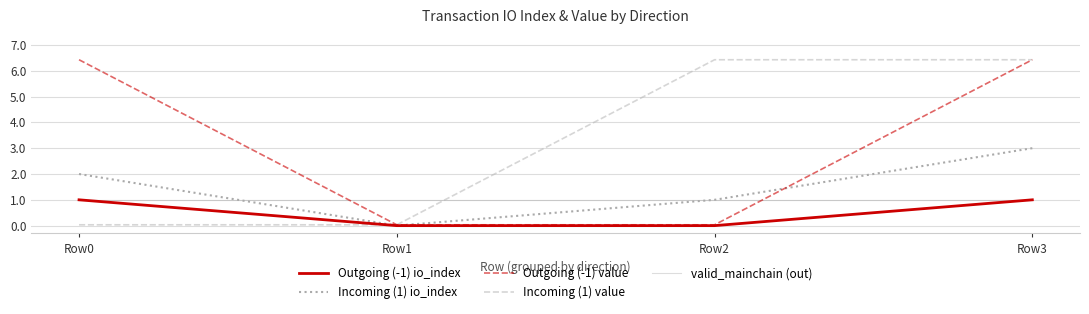

Is the value of Outgoing (-1) value at Row1 greater than the value of valid_mainchain (out) at Row2?

No